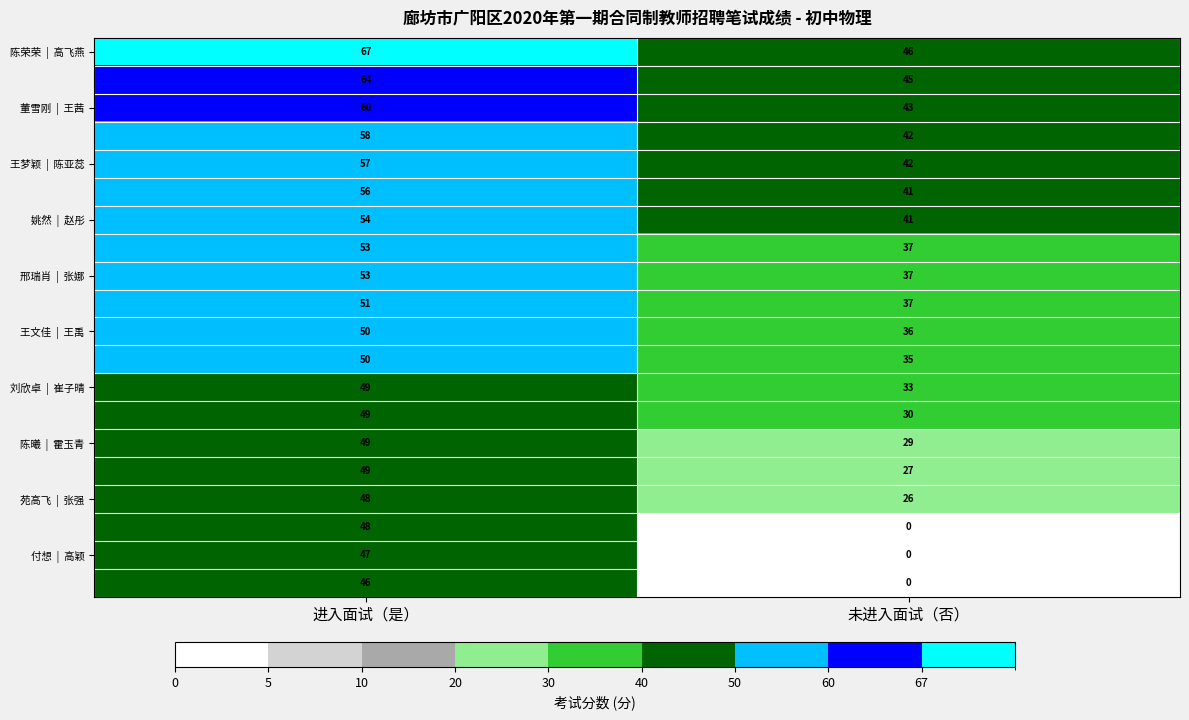

What is the total value across all series at 未进入面试（否）?

627